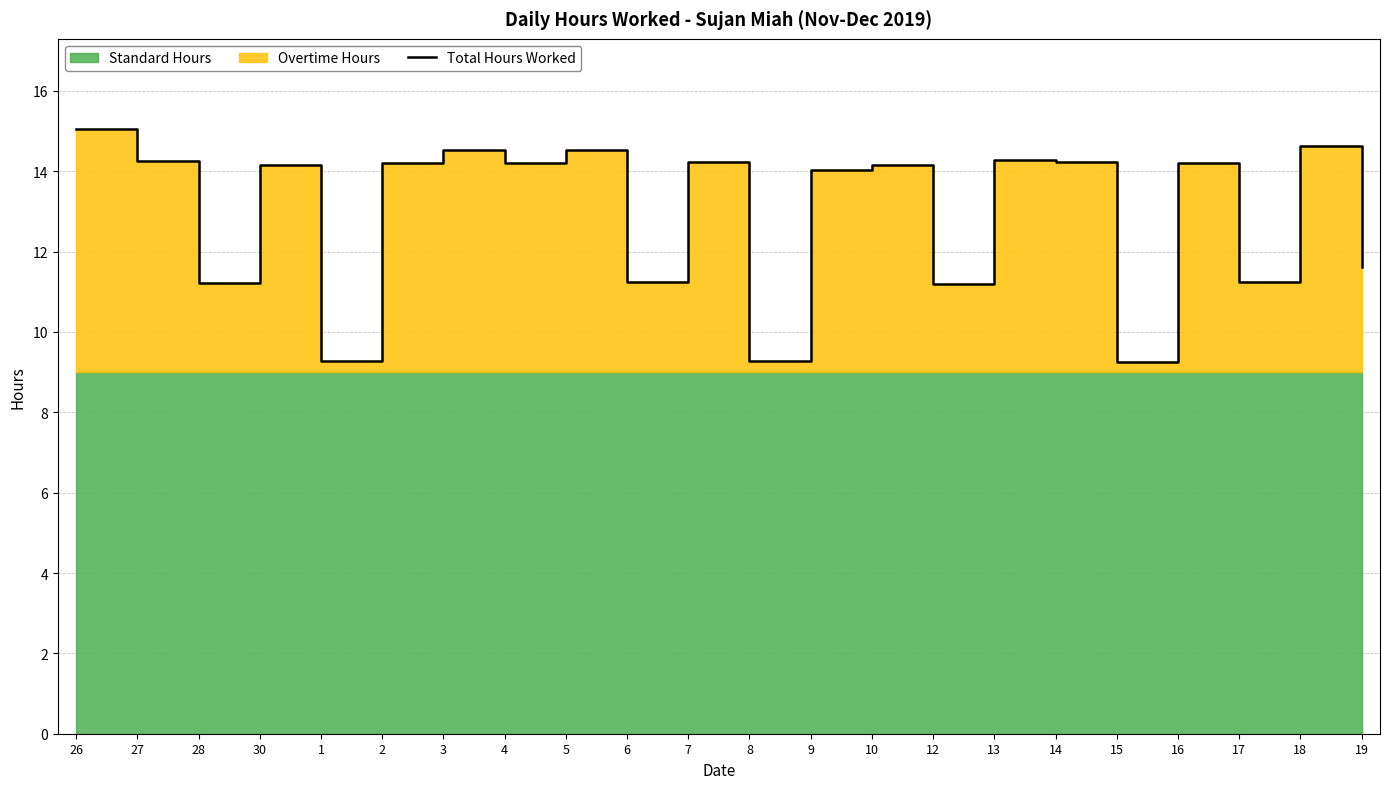

List the labels in order of value, smallest first.

15, 8, 1, 12, 28, 6, 17, 19, 9, 30, 10, 2, 4, 16, 7, 14, 27, 13, 3, 5, 18, 26